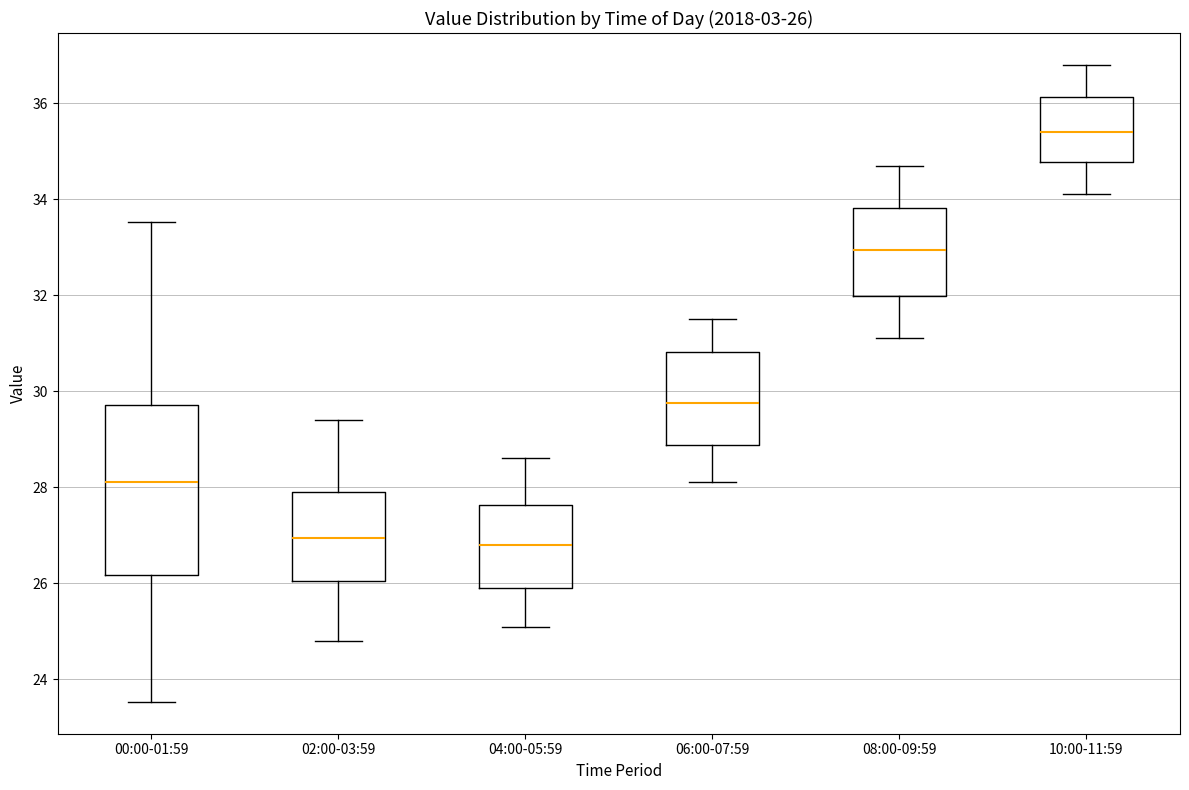

Which box is the tallest, from its lower edge to its upper edge?

00:00-01:59